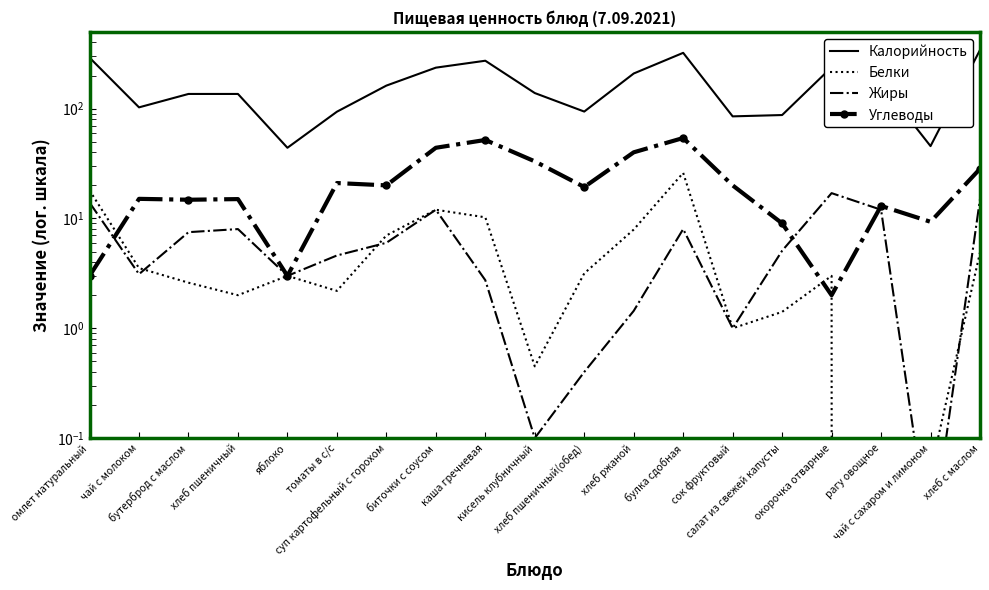

Reading left to right, transcribe all the data shown in this chart.

Калорийность: омлет натуральный=291.0	чай с молоком=102.7	бутерброд с маслом=136.0	хлеб пшеничный=136.0	яблоко=44.0	томаты в с/с=93.7	суп картофельный с горохом=162.0	биточки с соусом=236.0	каша гречневая=272.9	кисель клубничный=138.6	хлеб пшеничный(обед)=94.0	хлеб ржаной=208.8	булка сдобная=322.0	сок фруктовый=85.0	салат из свежей капусты=87.4	окорочка отварные=238.0	рагу овощное=171.0	чай с сахаром и лимоном=45.6	хлеб с маслом=342.0
Белки: омлет натуральный=18.0	чай с молоком=3.5	бутерброд с маслом=2.6	хлеб пшеничный=2.0	яблоко=3.0	томаты в с/с=2.2	суп картофельный с горохом=7.0	биточки с соусом=12.0	каша гречневая=10.2	кисель клубничный=0.5	хлеб пшеничный(обед)=3.2	хлеб ржаной=7.9	булка сдобная=26.0	сок фруктовый=1.0	салат из свежей капусты=1.4	окорочка отварные=3.0	рагу овощное=0.0	чай с сахаром и лимоном=0.1	хлеб с маслом=4.9
Жиры: омлет натуральный=13.9	чай с молоком=3.1	бутерброд с маслом=7.5	хлеб пшеничный=8.0	яблоко=3.0	томаты в с/с=4.6	суп картофельный с горохом=6.0	биточки с соусом=12.0	каша гречневая=2.7	кисель клубничный=0.1	хлеб пшеничный(обед)=0.4	хлеб ржаной=1.4	булка сдобная=8.0	сок фруктовый=1.0	салат из свежей капусты=5.1	окорочка отварные=17.0	рагу овощное=12.0	чай с сахаром и лимоном=0.0	хлеб с маслом=15.0
Углеводы: омлет натуральный=3.0	чай с молоком=15.1	бутерброд с маслом=14.8	хлеб пшеничный=15.0	яблоко=3.0	томаты в с/с=21.0	суп картофельный с горохом=20.0	биточки с соусом=44.0	каша гречневая=51.8	кисель клубничный=33.1	хлеб пшеничный(обед)=19.3	хлеб ржаной=40.0	булка сдобная=54.0	сок фруктовый=20.0	салат из свежей капусты=9.0	окорочка отварные=2.0	рагу овощное=13.0	чай с сахаром и лимоном=9.3	хлеб с маслом=28.3